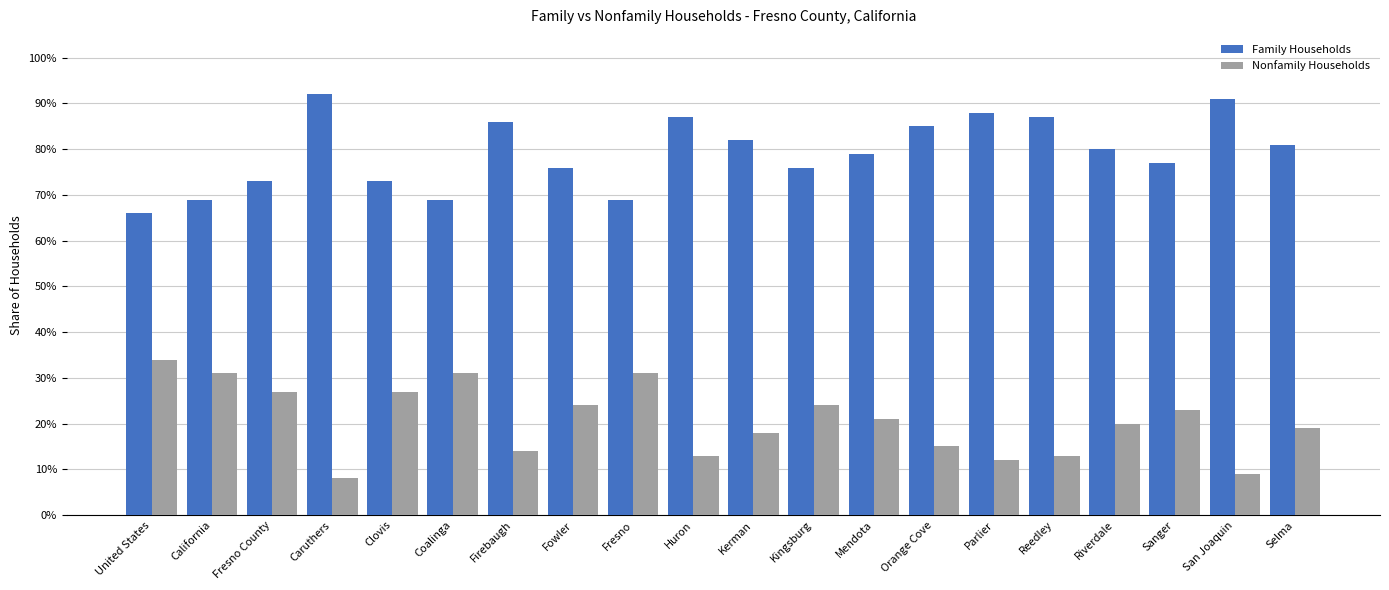

What position from the left is Firebaugh?

7